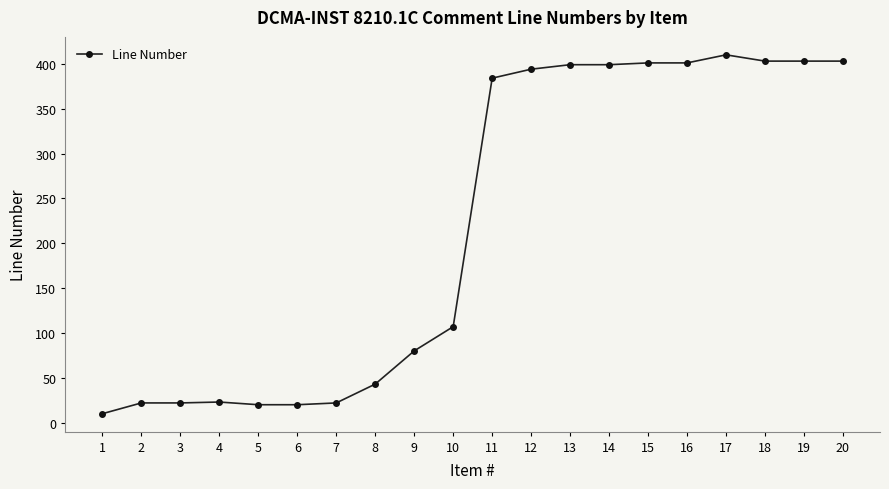

How many data points does each series have?

20